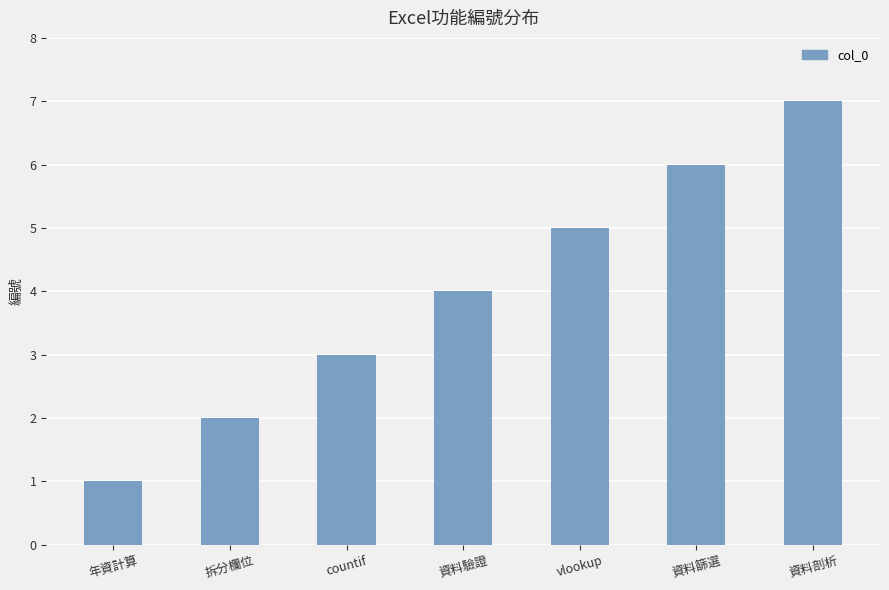

Is it true that the value at 拆分欄位 is 3?

False